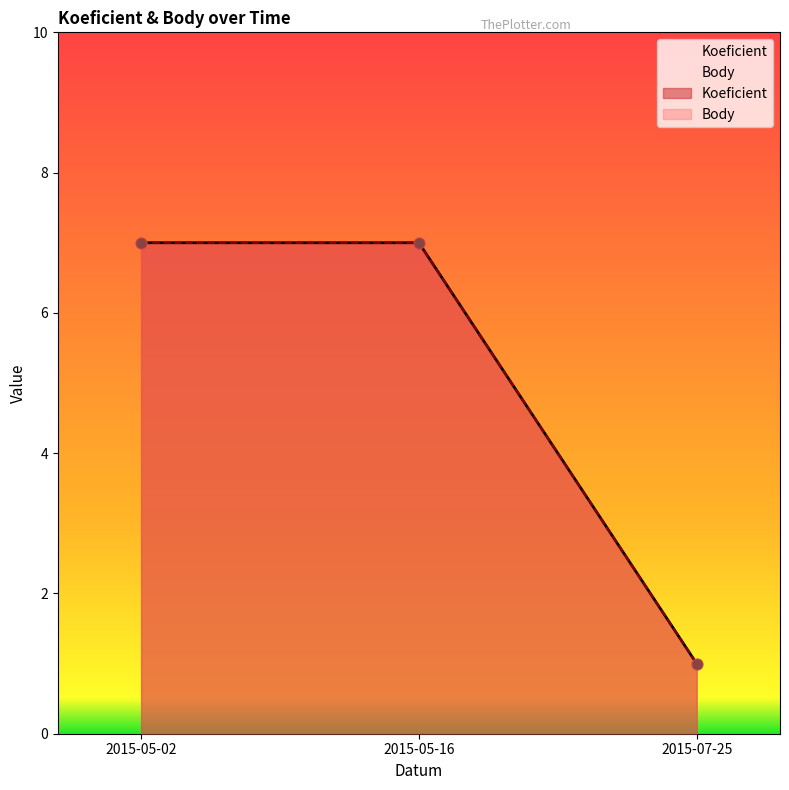

At which category is the sum across all series the highest?

2015-05-02